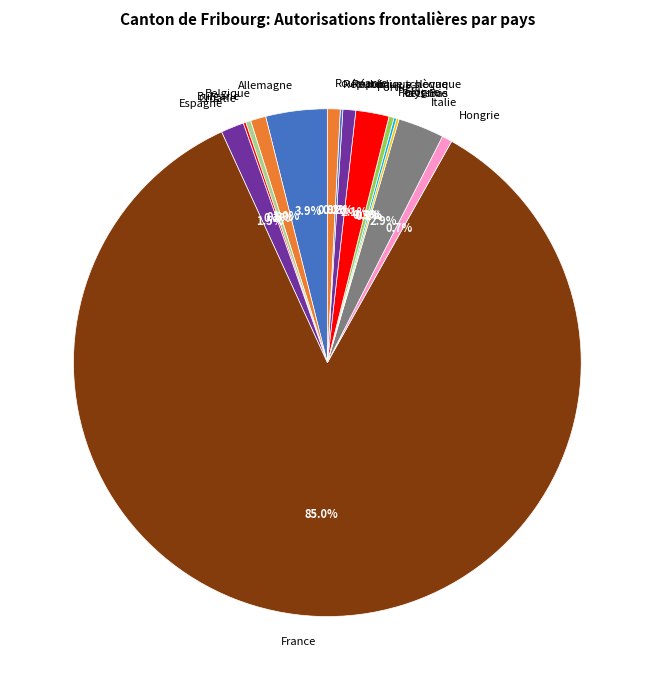

Is France the majority of the pie?

Yes